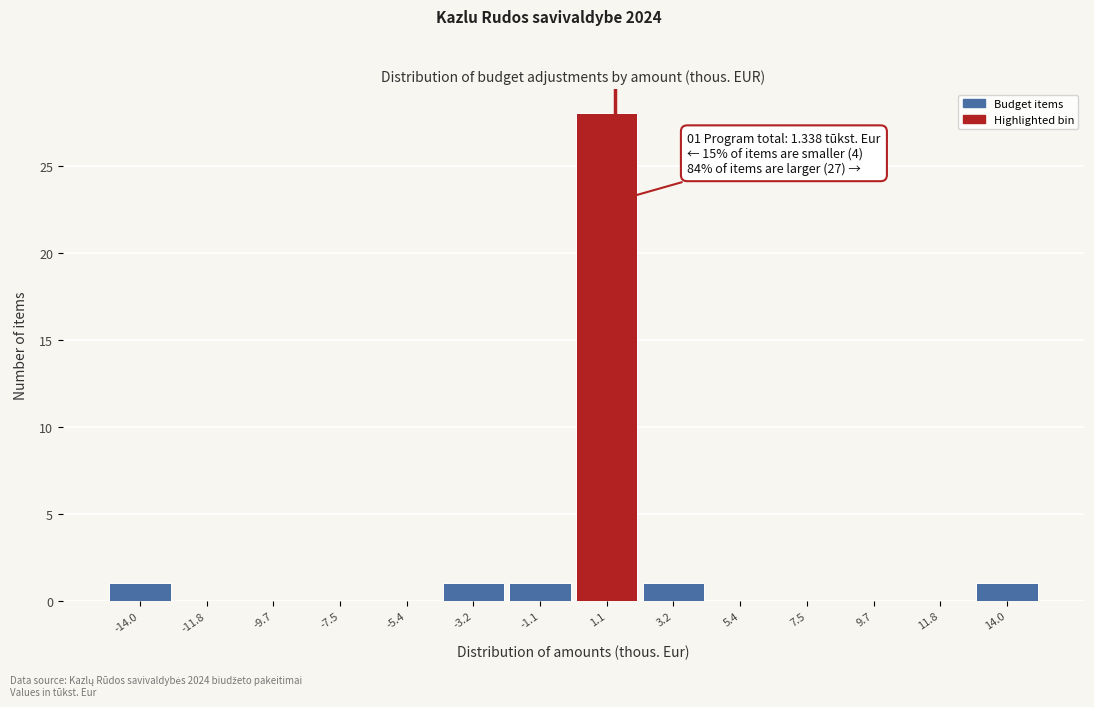

Which range on the x-axis has the tallest bar?

0.0 to 2.0